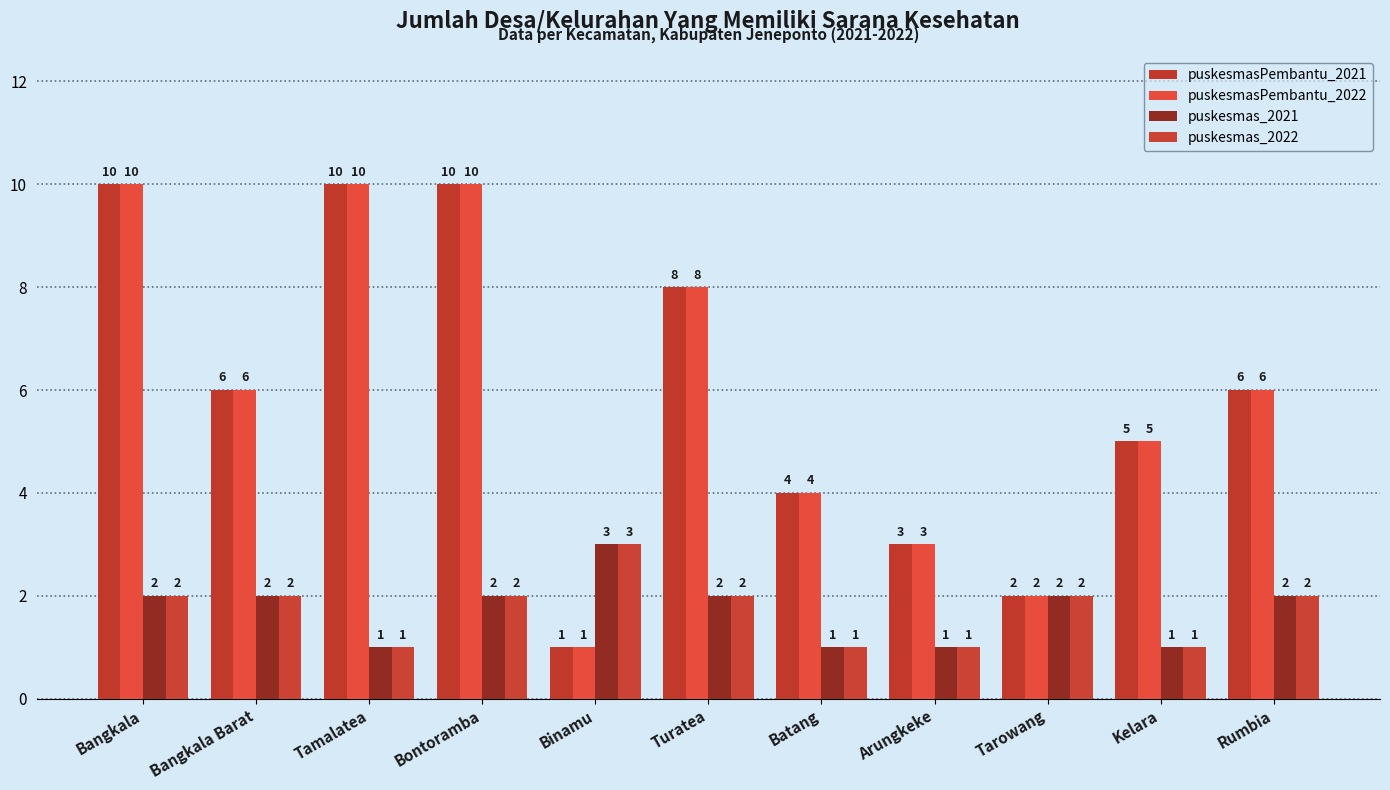

How many bars are there in total?

44